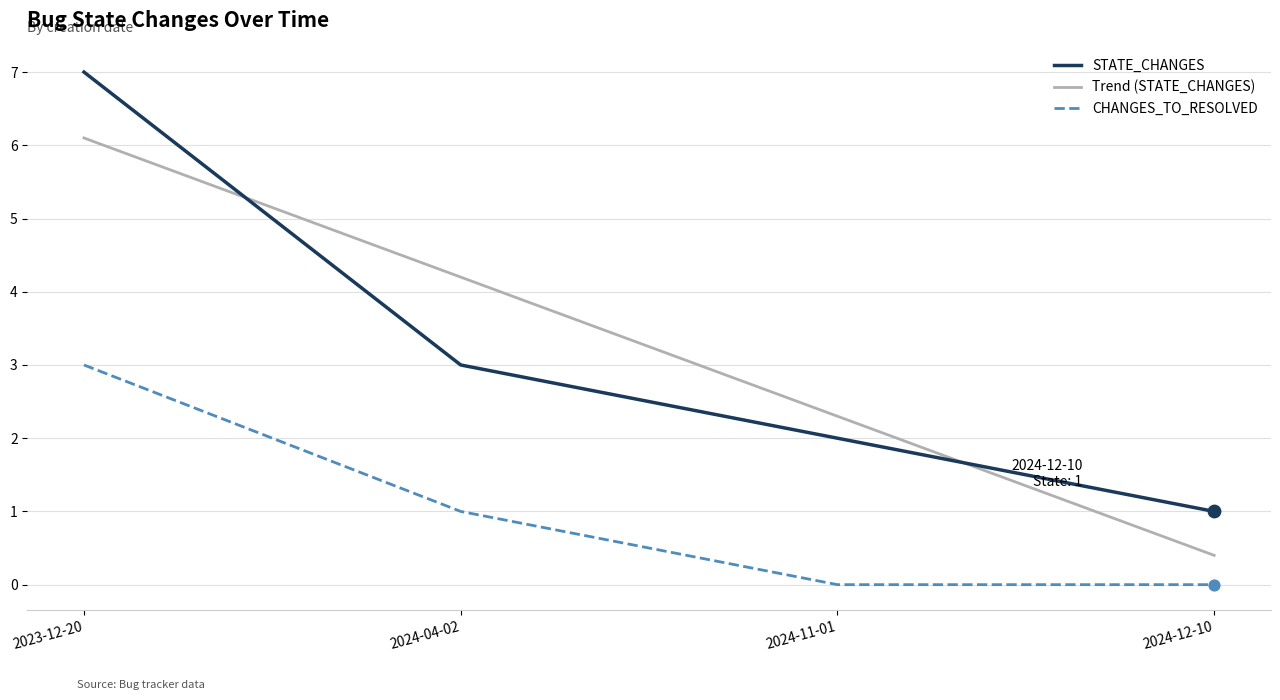

What is the total value across all series at 2024-04-02?

8.2